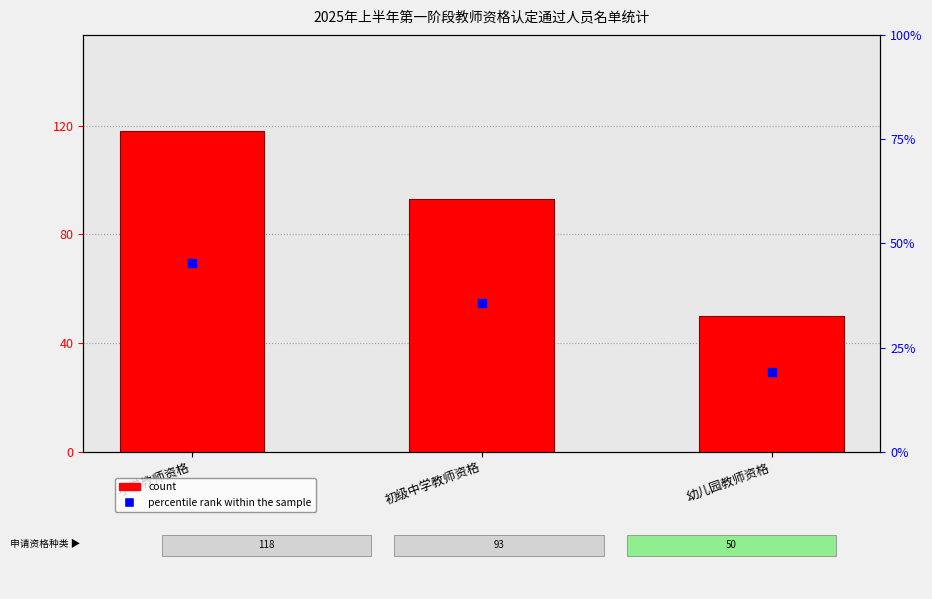

Which series has the widest spread of Y values?

count